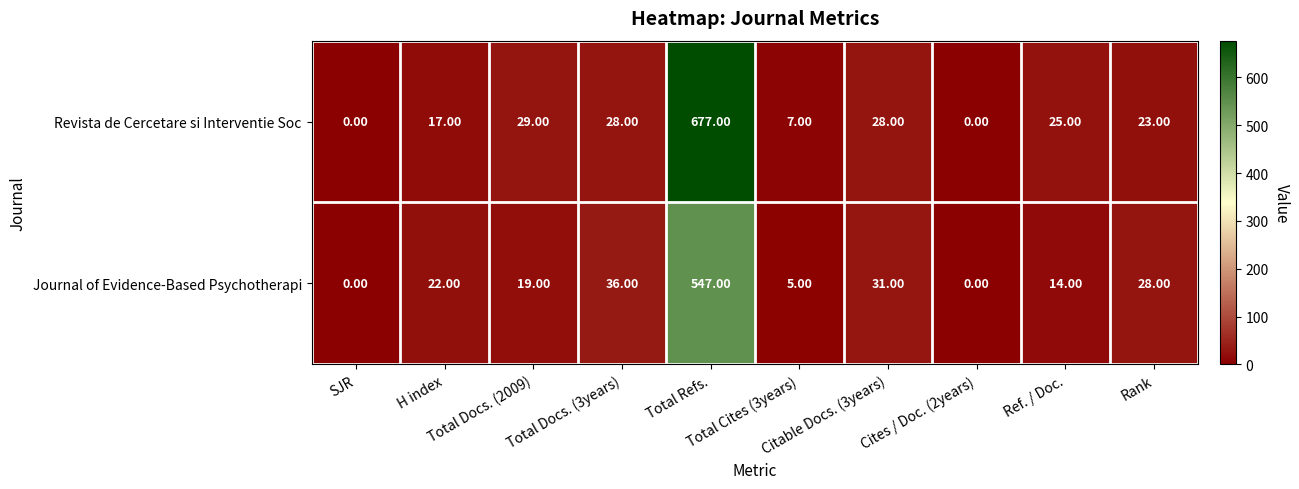

Which series has the largest range (max minus min)?

Revista de Cercetare si Interventie Soc